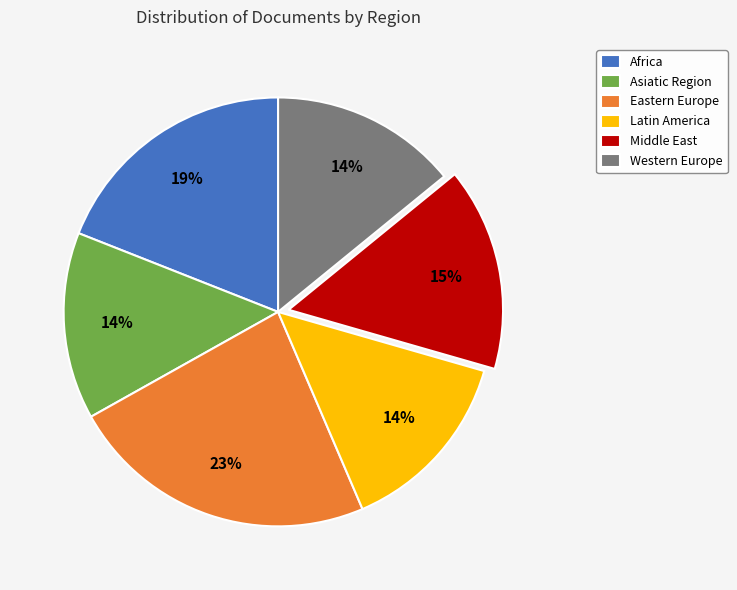

Which has a higher value, Asiatic Region or Middle East?

Middle East